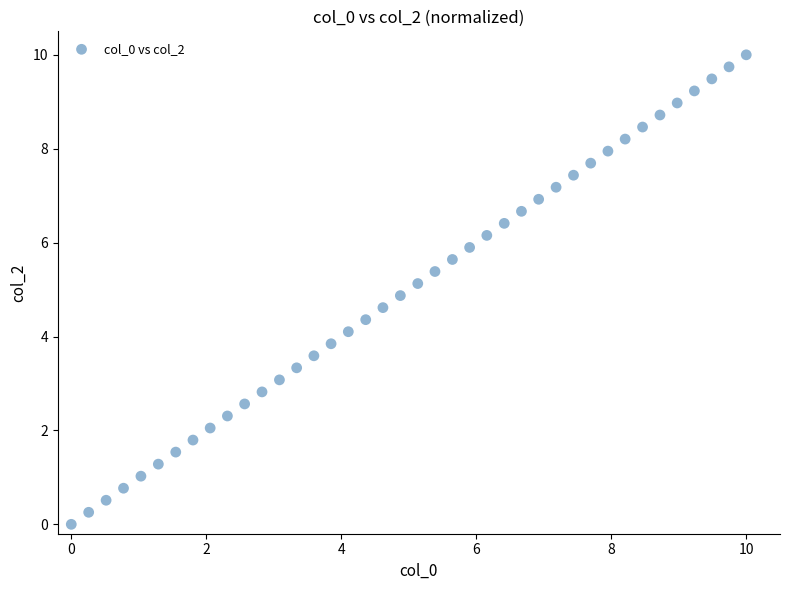

What is the range of Y values (max minus min)?

10.0